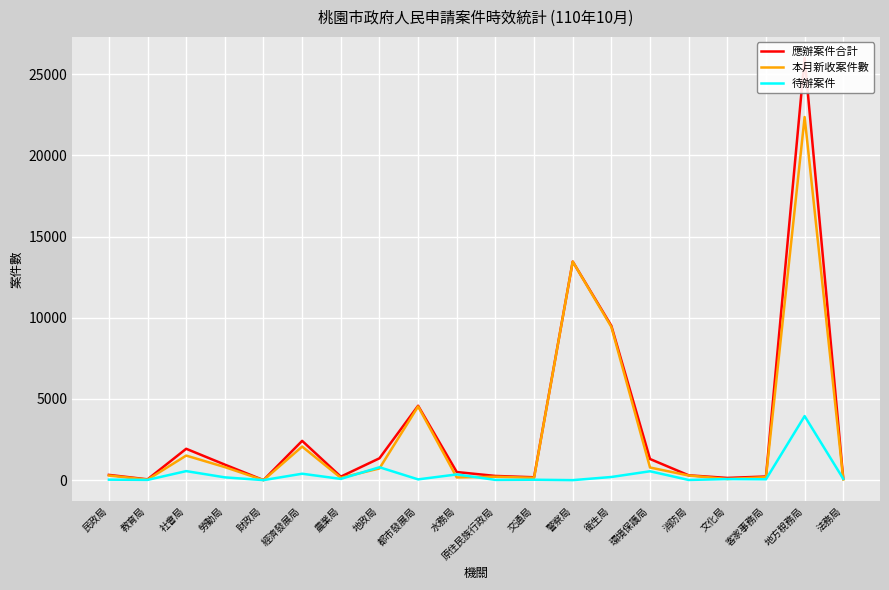

Which label corresponds to the smallest value in the chart?

財政局